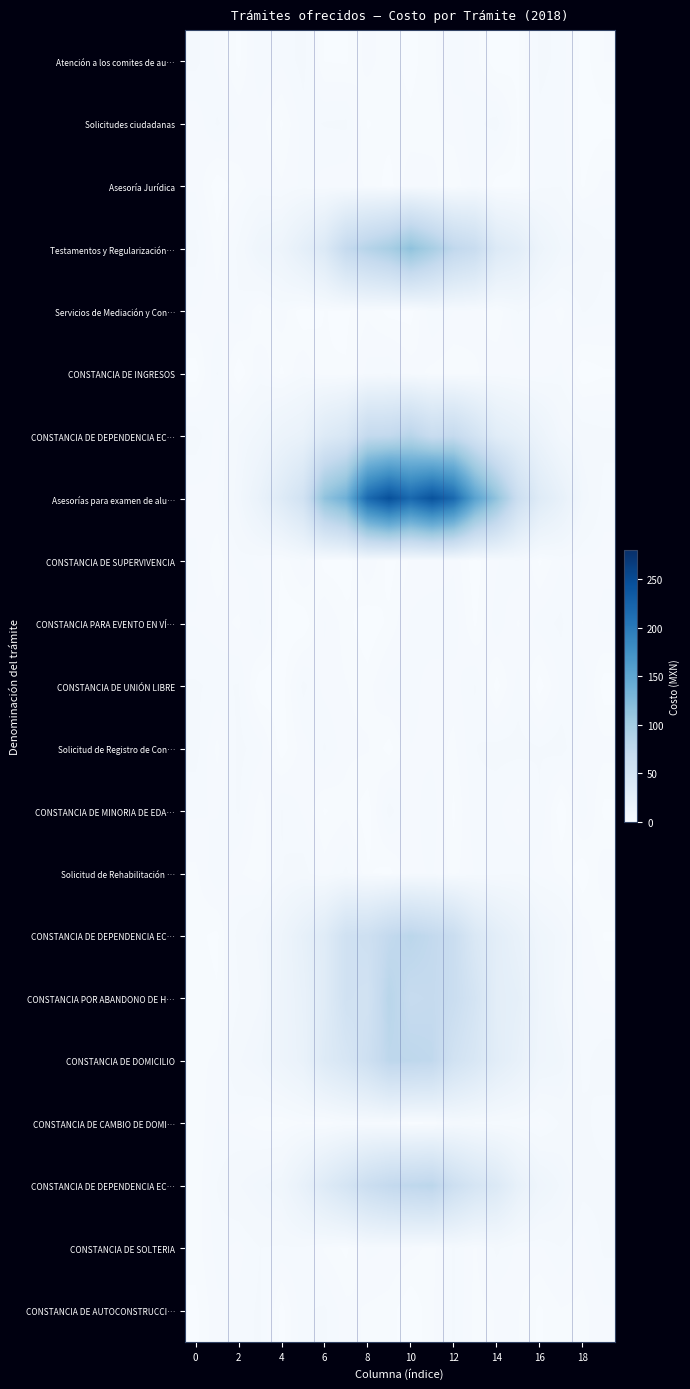

Count the number of categories in the chart.

20